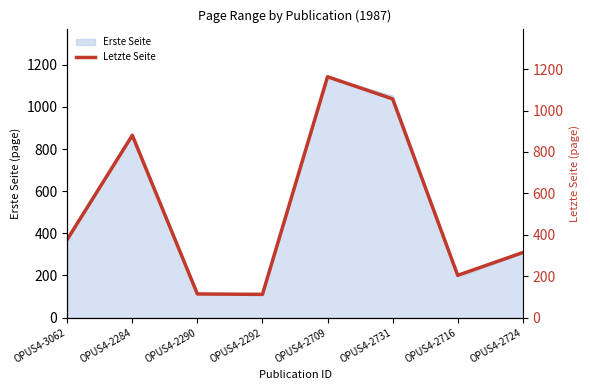

Is it true that the value at OPUS4-2716 is 323?

False